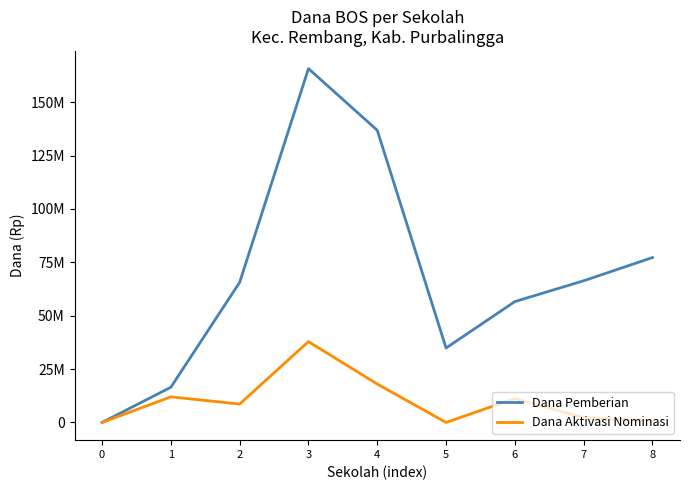

Reading left to right, list all the values displayed in this chart.

Dana Pemberian: 0	16500000	65625000	165750000	136875000	34875000	56625000	66375000	77250000
Dana Aktivasi Nominasi: 0	12000000	8625000	37875000	18000000	0	11250000	2250000	750000